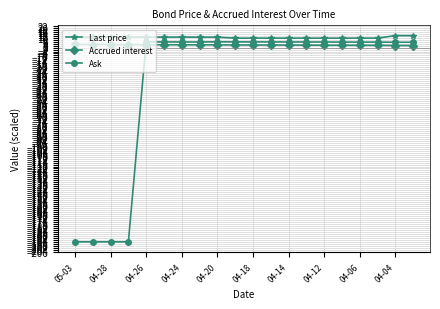

What is the value of the Ask point at the 5th from the left?

5.7